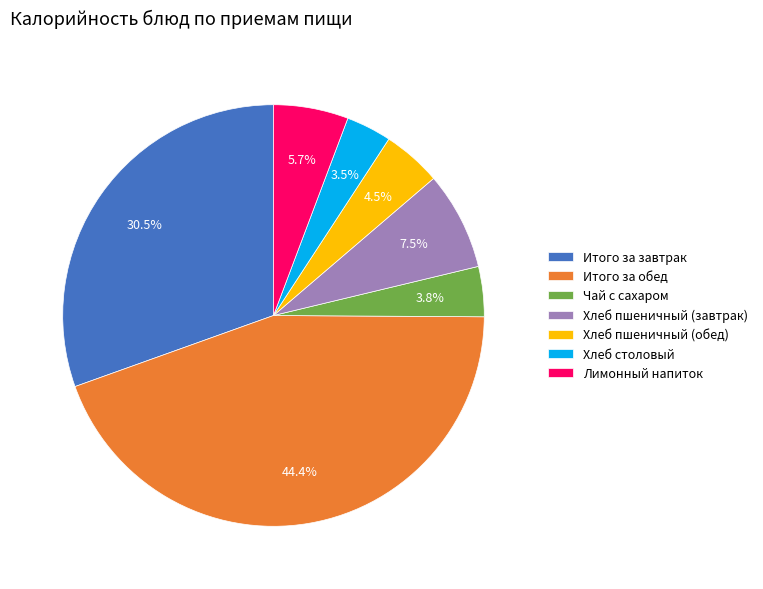

Is there any slice that represents more than half of the pie?

No